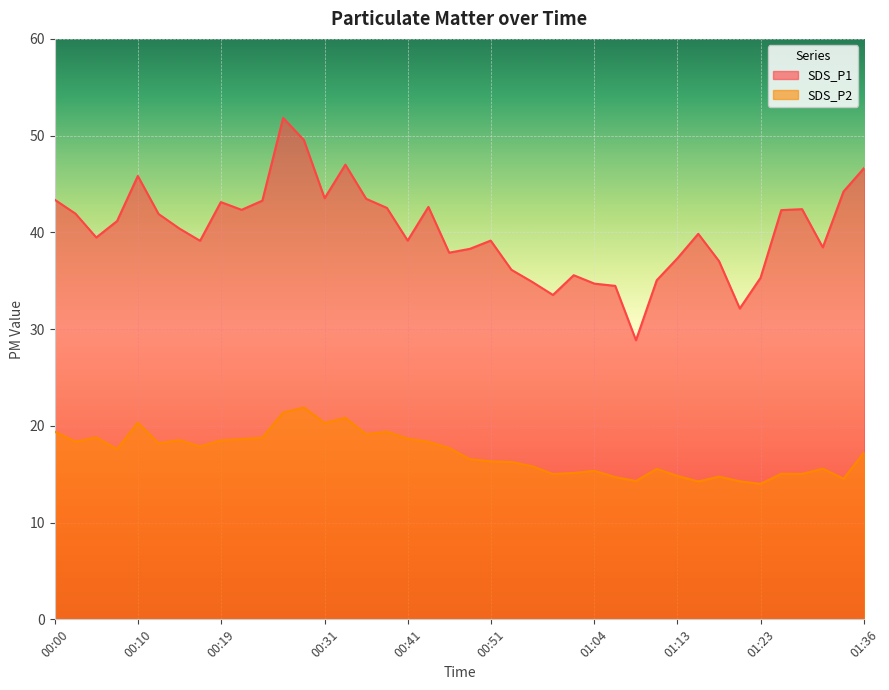

In SDS_P2, how many points are lower than both neighbors (excluding endpoints)?

12